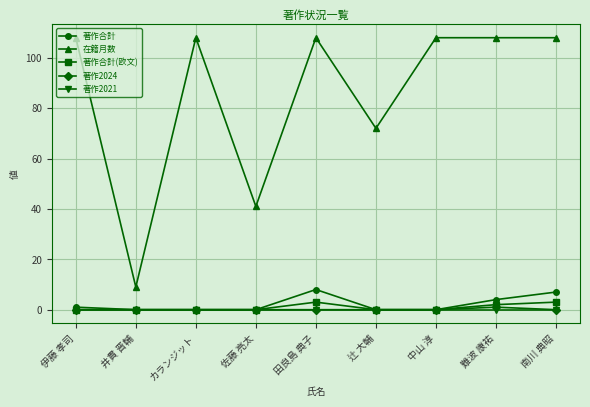

At which category does 在籍月数 reach its first local valley?

井貫 晋輔